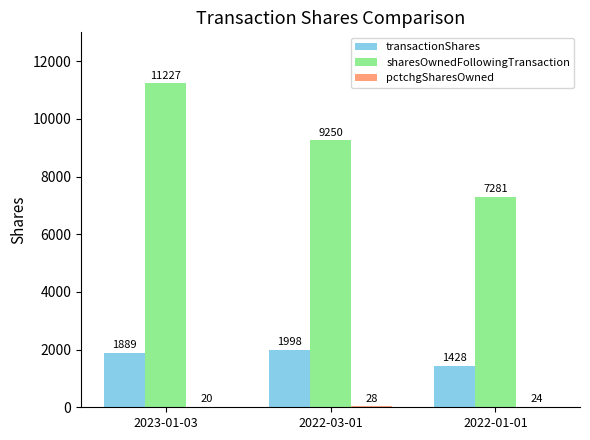

What is the sum of the transactionShares values at 2022-03-01 and 2023-01-03?

3887